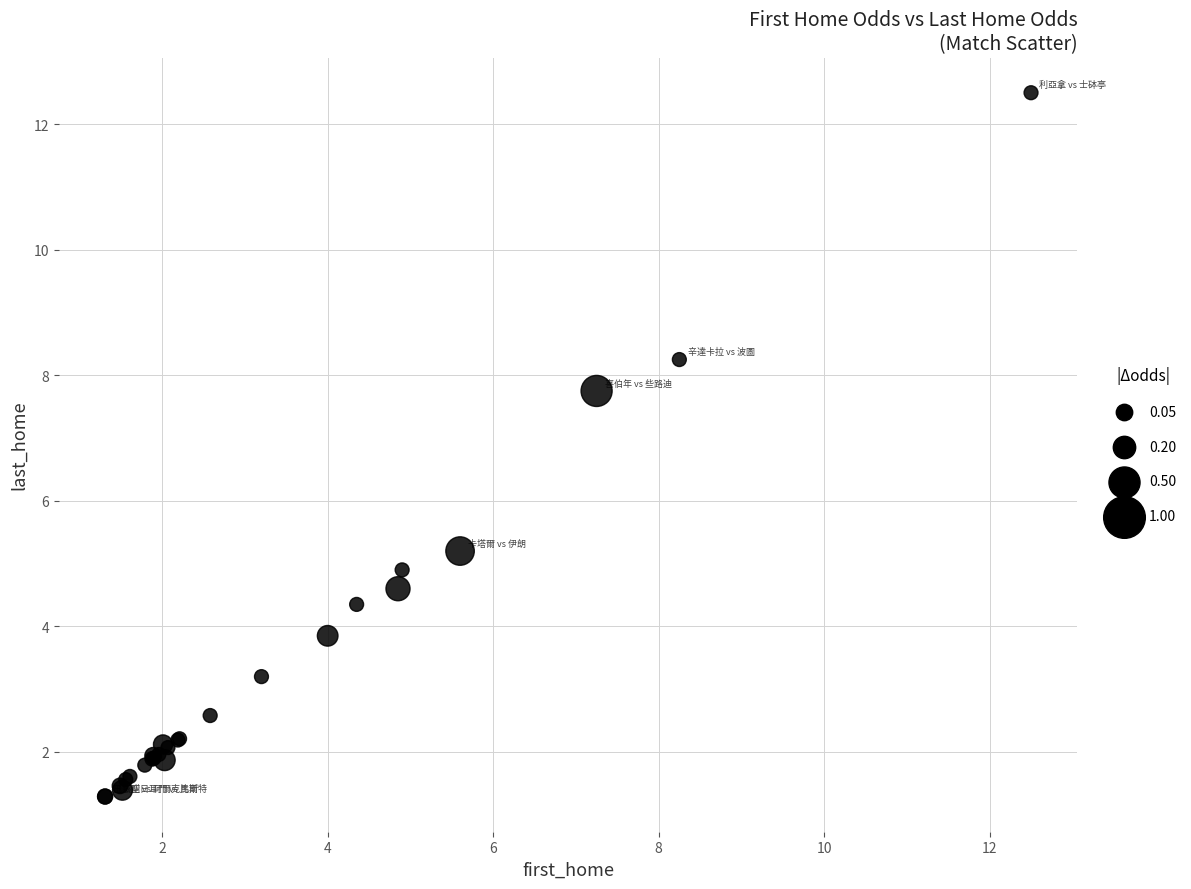

What Y value in the scatter plot is closest to 6?

5.2